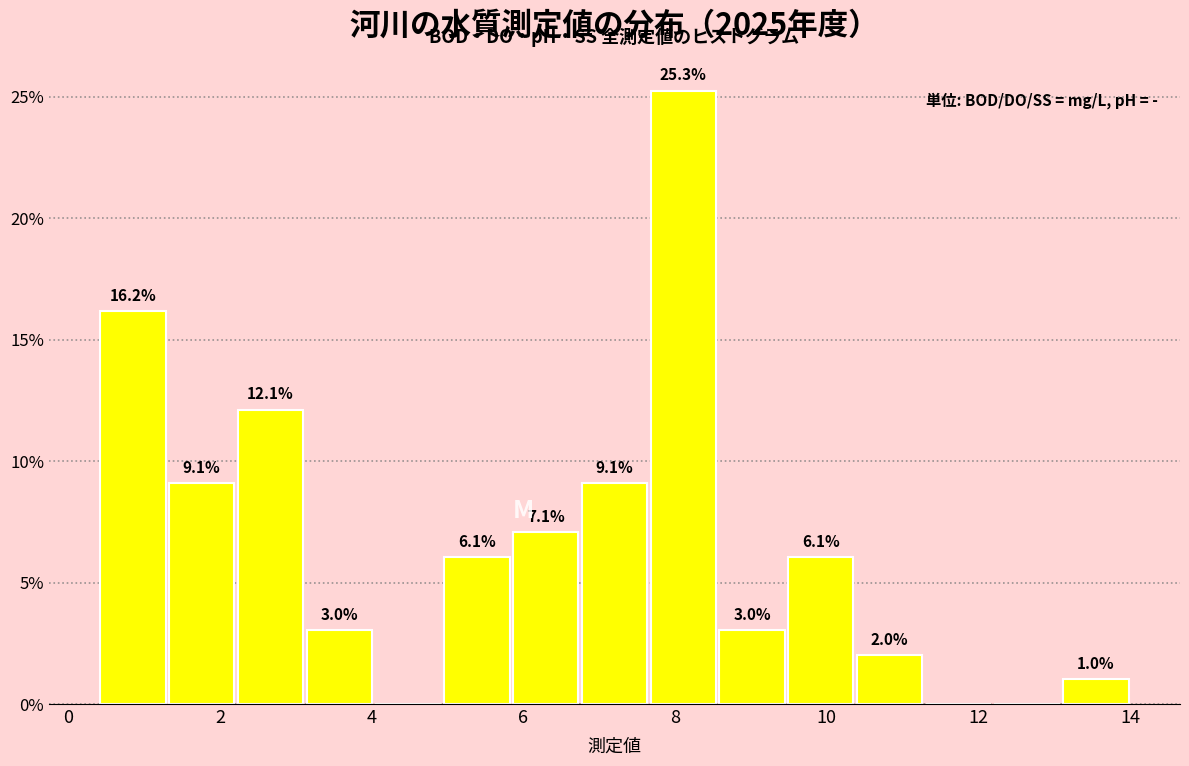

Which range on the x-axis has the tallest bar?

7.6 to 8.6